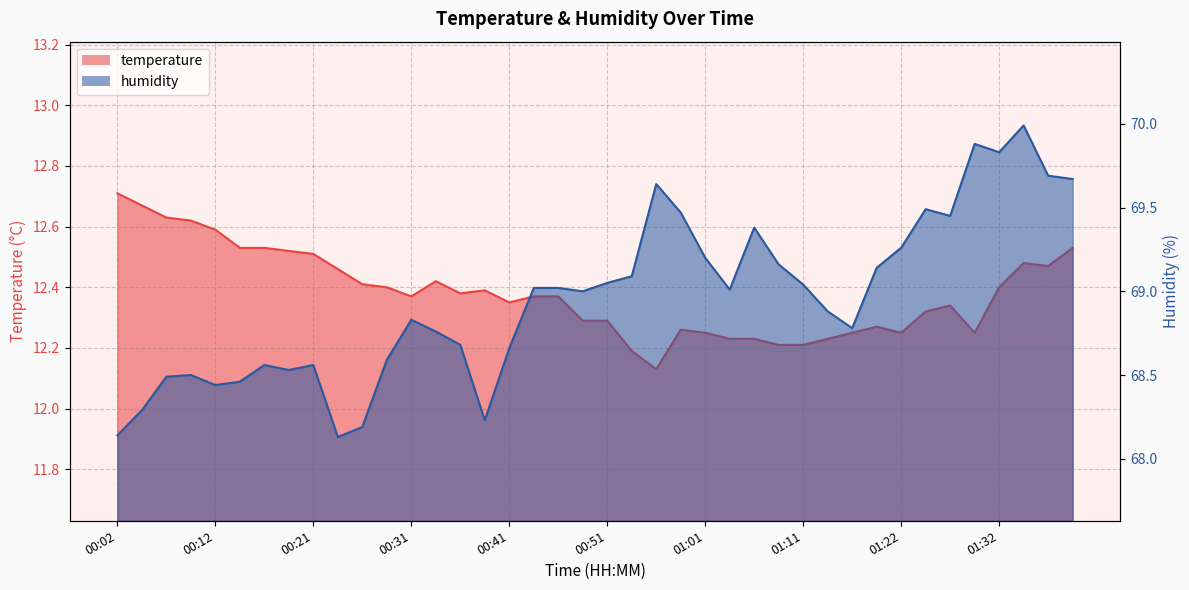

What is the value of the temperature point at the 11th from the left?

12.4